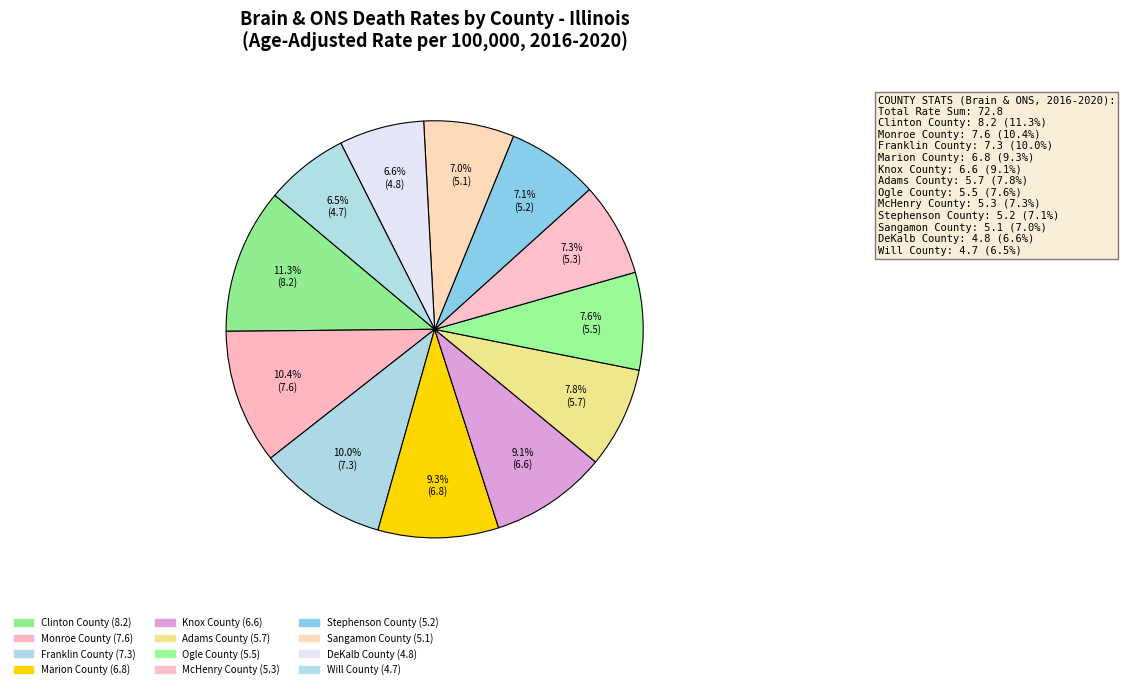

How many segments does this pie chart have?

12